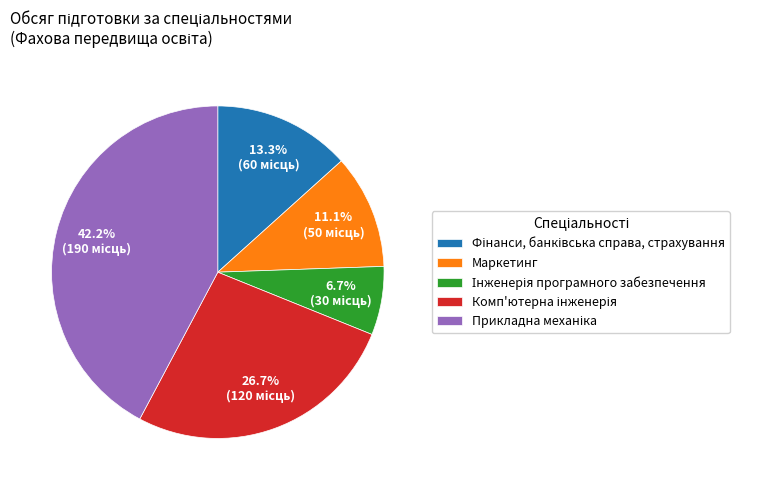

Is there a majority slice in this chart?

No